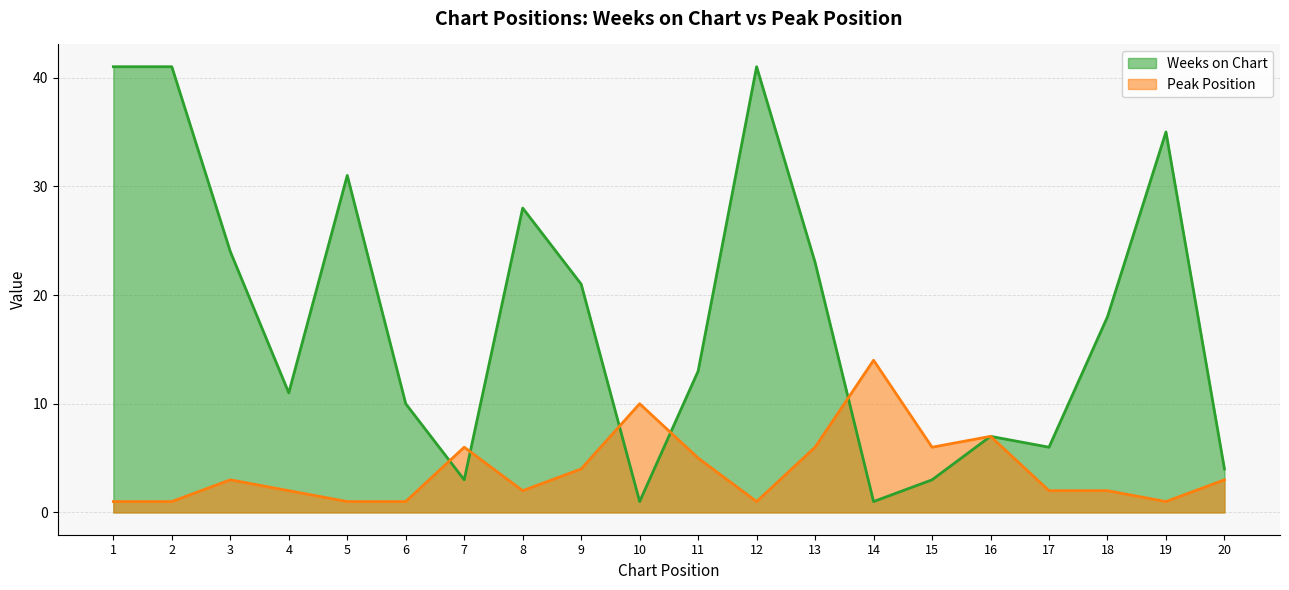

What is the value of the Weeks on Chart point at the 9th from the left?

21